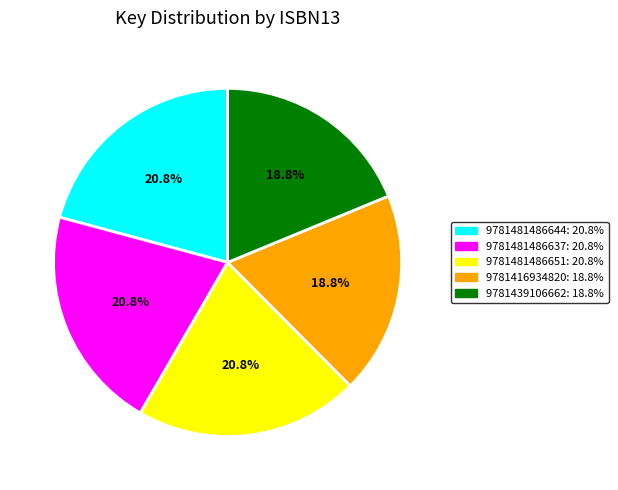

Is it true that 9781481486644 is 8% of the pie?

False